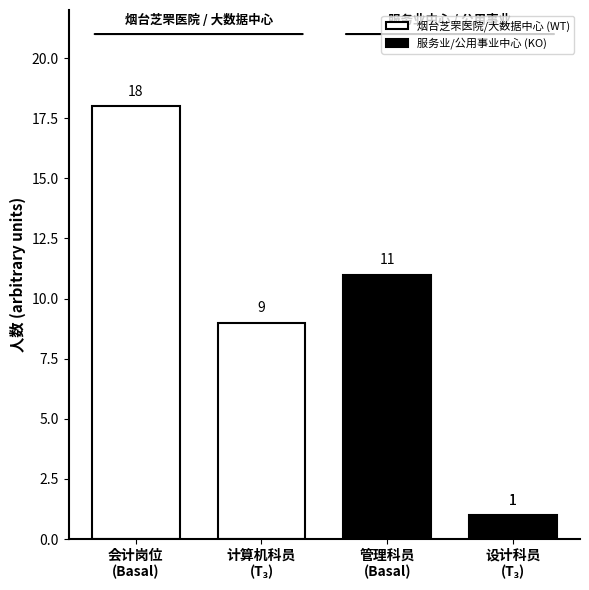

Rank the categories by WT value from lowest to highest.

计算机科员岗位, 会计岗位